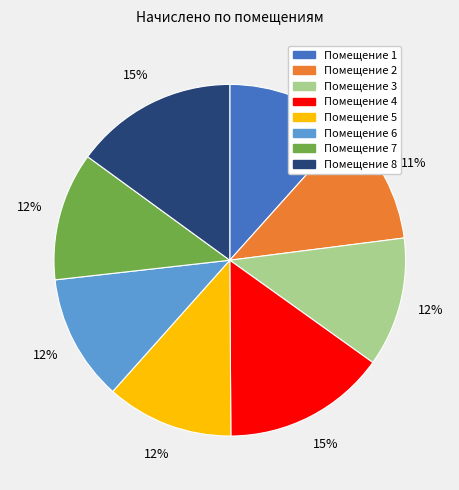

Is it true that Помещение 3 is 12% of the pie?

True